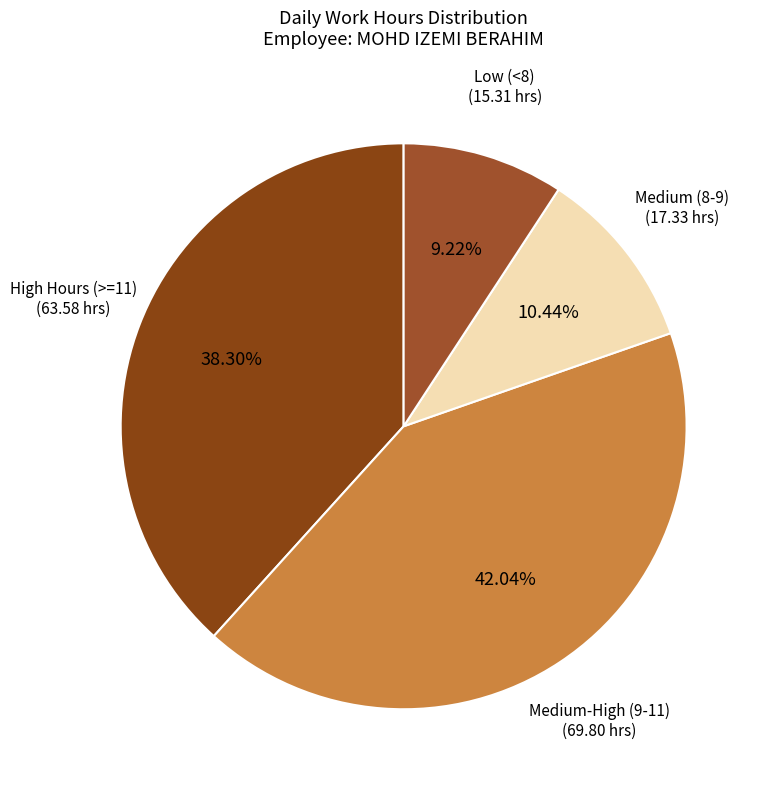

How many slices are in this pie chart?

4